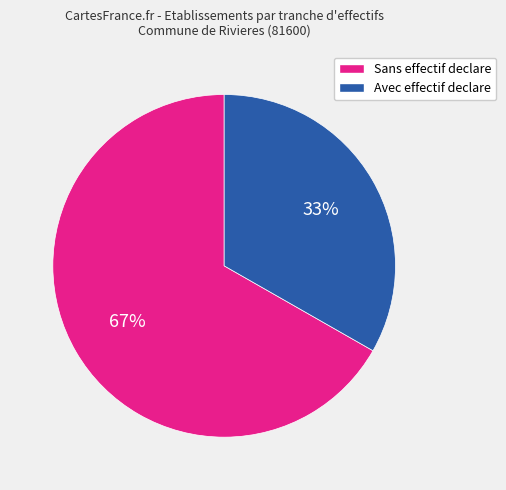

Is there a majority slice in this chart?

Yes